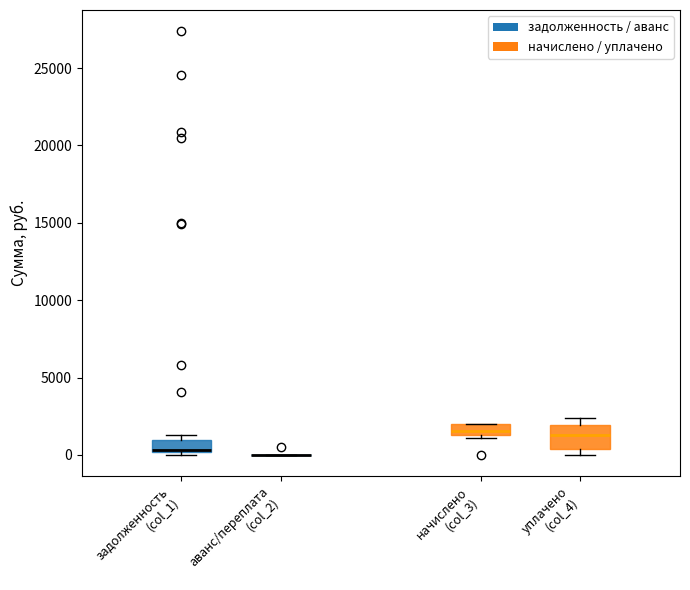

Where is the lower edge of the box for начислено (col_3) on the y-axis? The values are not printed on the chart, so give them approximately, as read against the axis.

1500